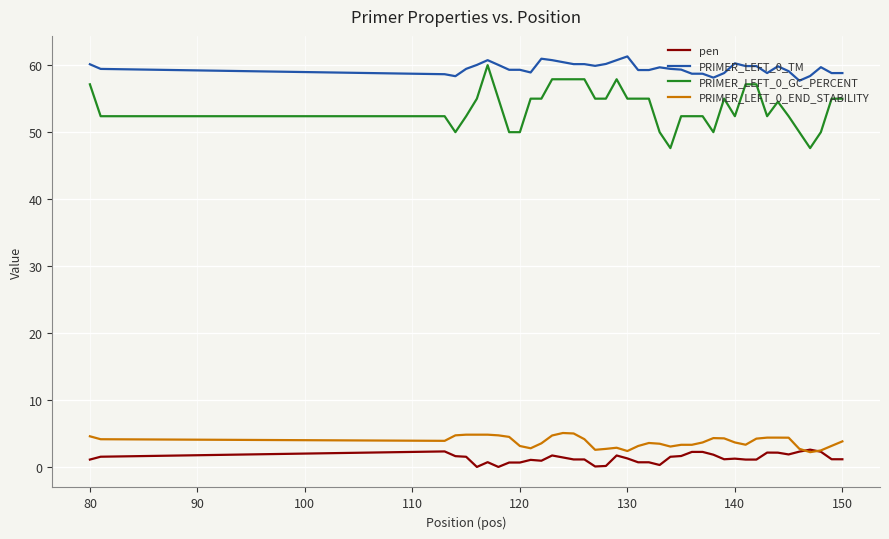

Is this an area chart (filled region under the line)?

No